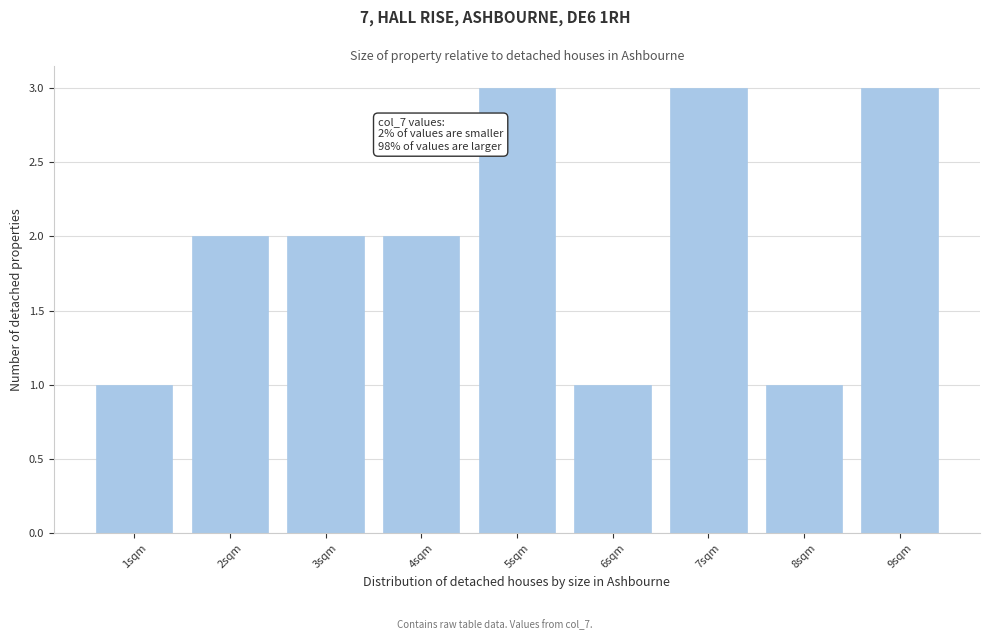

Reading left to right, transcribe all the data shown in this chart.

1sqm=1	2sqm=2	3sqm=2	4sqm=2	5sqm=3	6sqm=1	7sqm=3	8sqm=1	9sqm=3